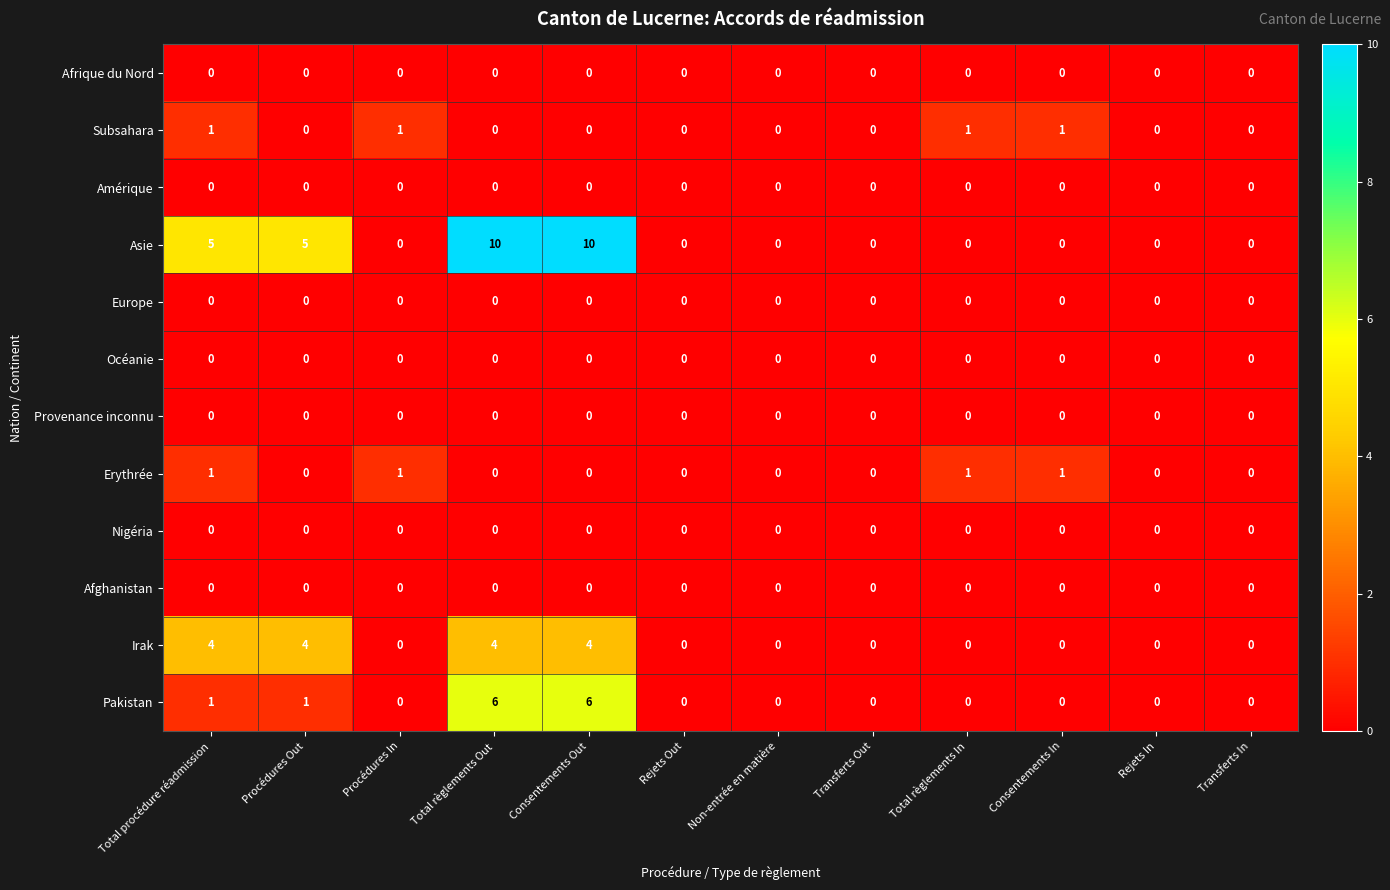

Which series has the largest total across all categories?

Asie